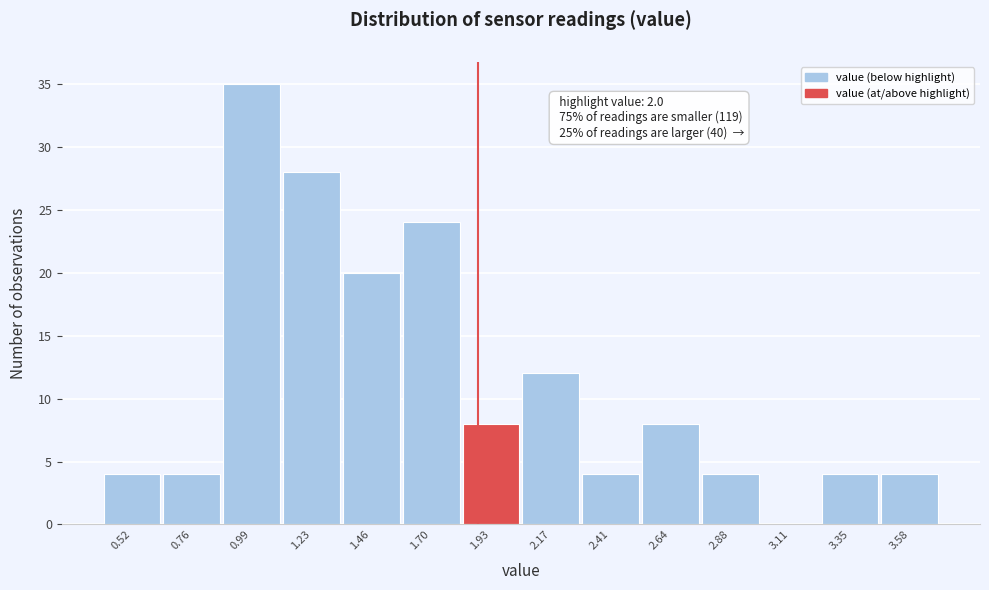

Reading left to right, extract all data points from this chart.

0.52=4	0.76=4	0.99=35	1.23=28	1.46=20	1.70=24	1.93=8	2.17=12	2.41=4	2.64=8	2.88=4	3.11=0	3.35=4	3.58=4